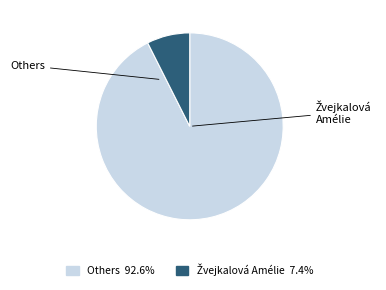

Is there any slice that represents more than half of the pie?

Yes